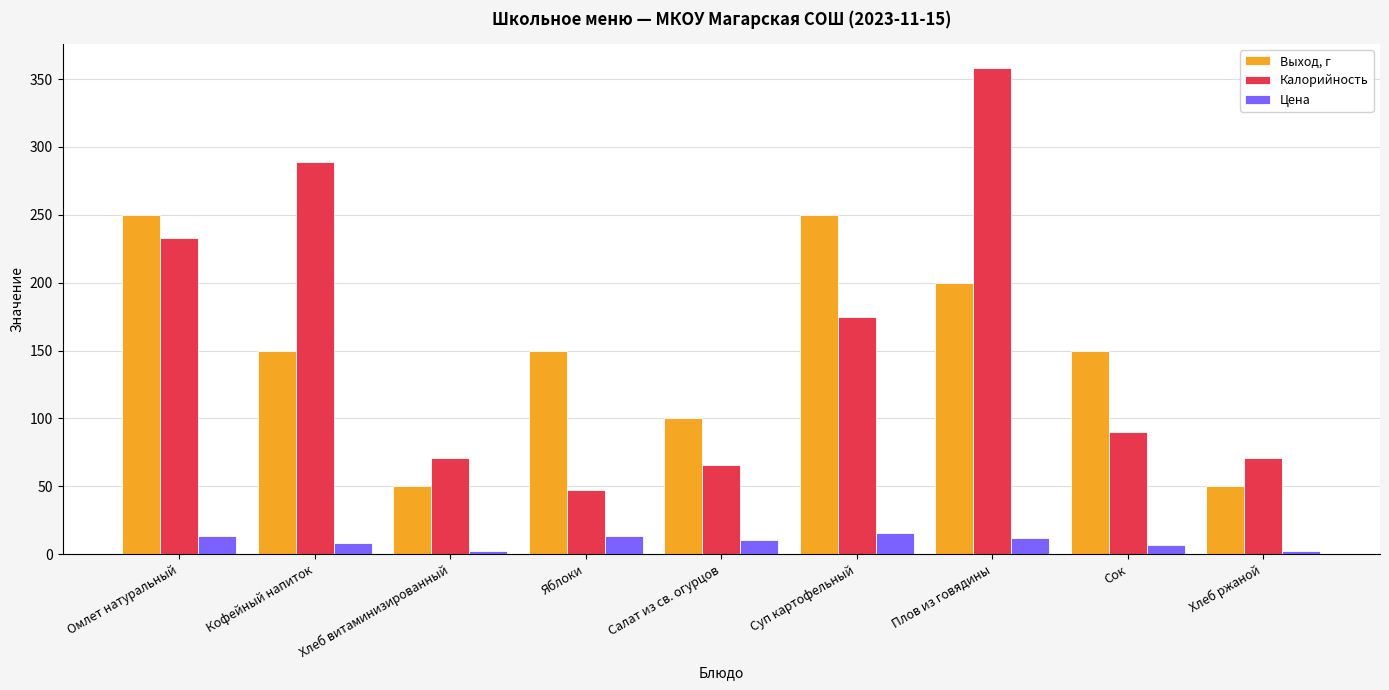

At which label does Цена first exceed 10?

Омлет натуральный